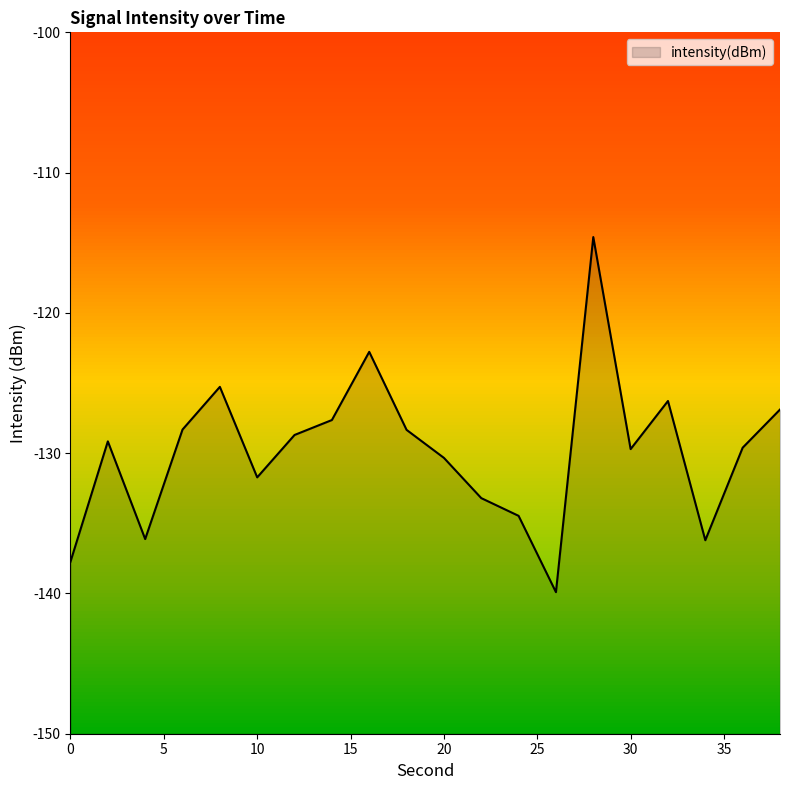

Rank the categories by value from highest to lowest.

28, 16, 8, 32, 38, 14, 6, 18, 12, 2, 36, 30, 20, 10, 22, 24, 4, 34, 0, 26